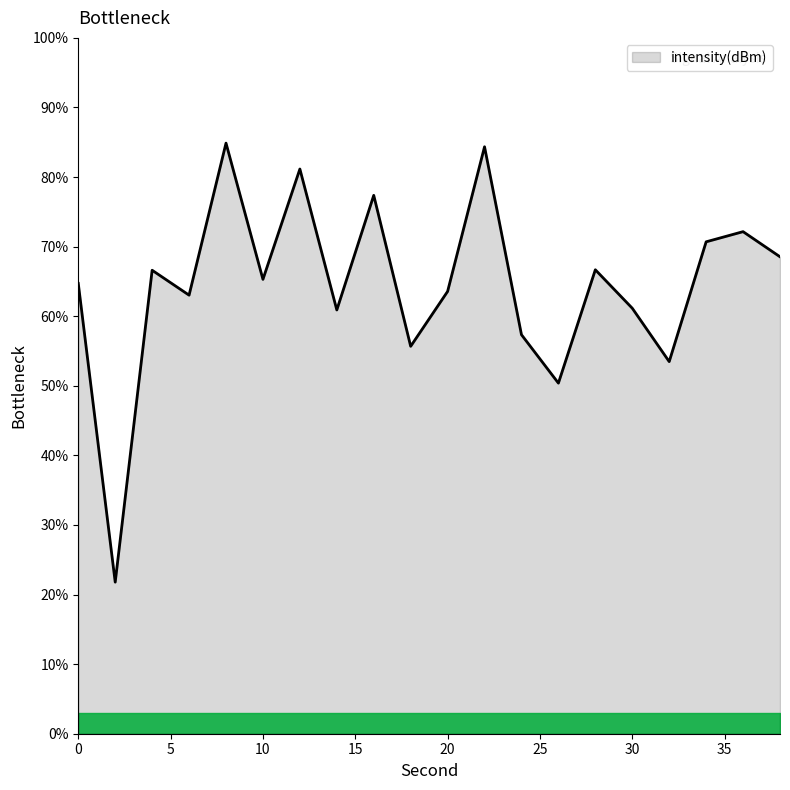

What is the difference between the maximum and minimum values?

63.1